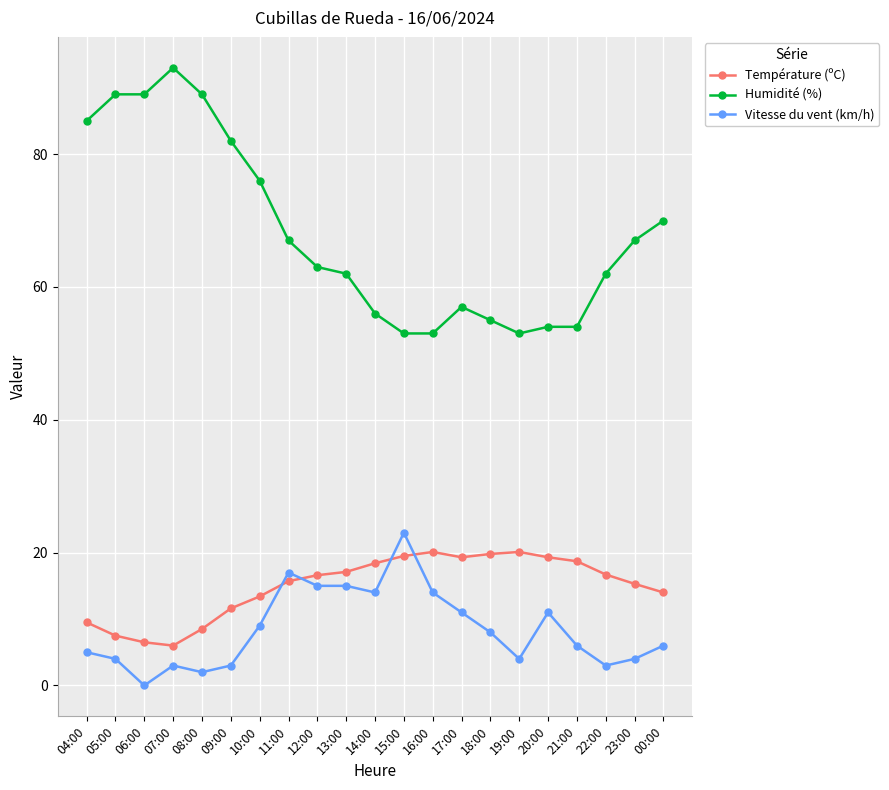

What is the total value across all series at 23:00?

86.3